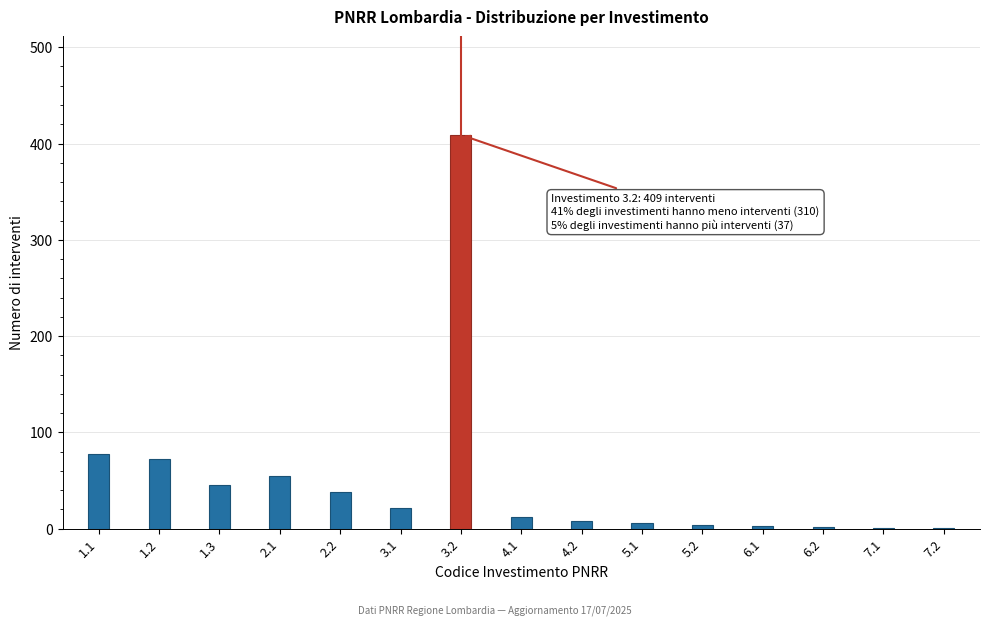

The value at 1.3 is 45. True or false?

True